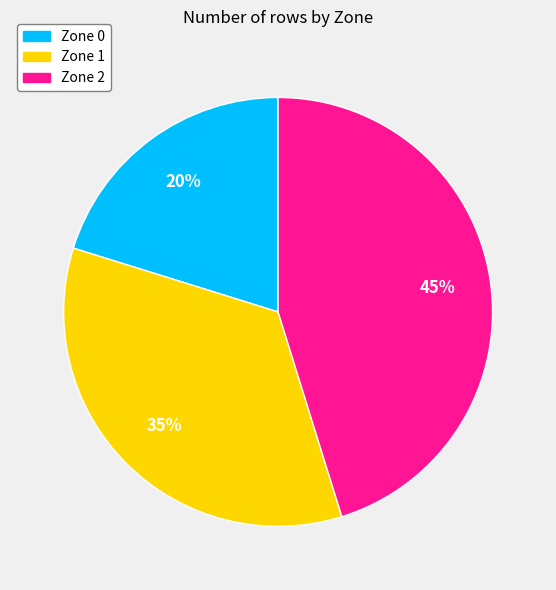

How many slices are in this pie chart?

3